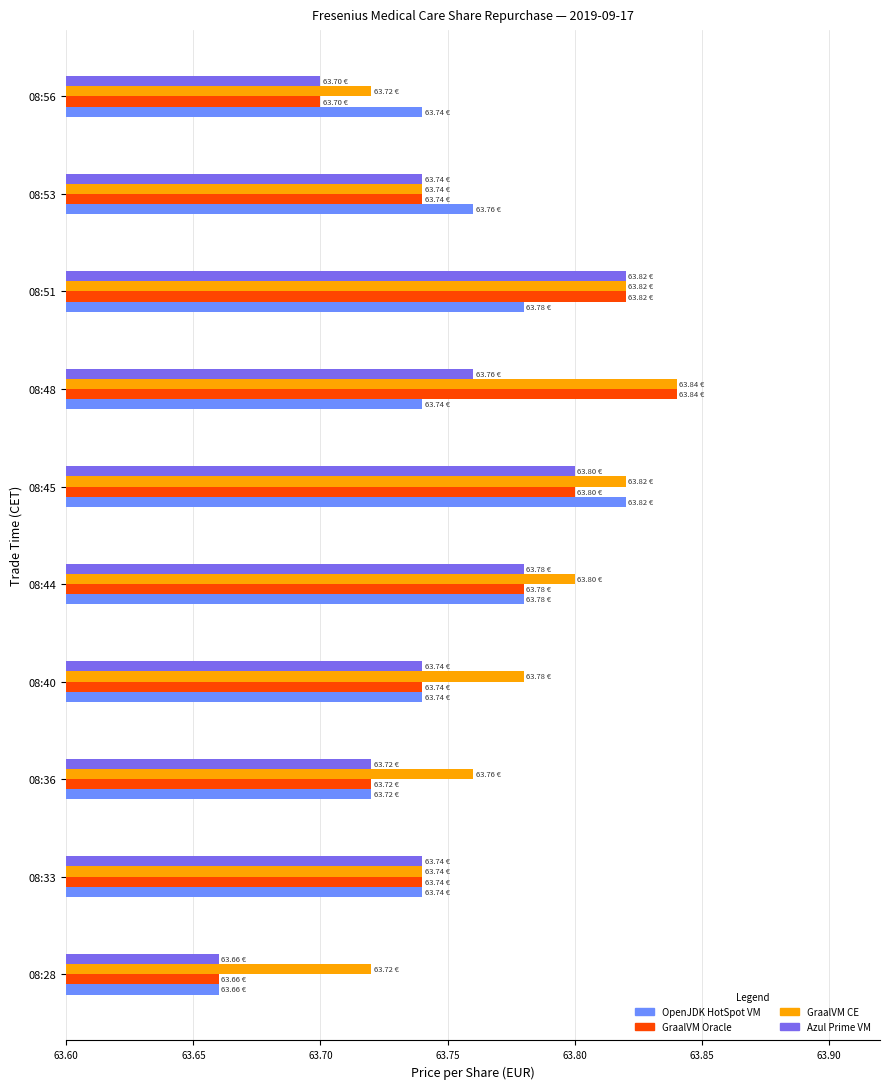

What is the sum of the GraalVM CE values at 08:36 and 08:28?

127.5